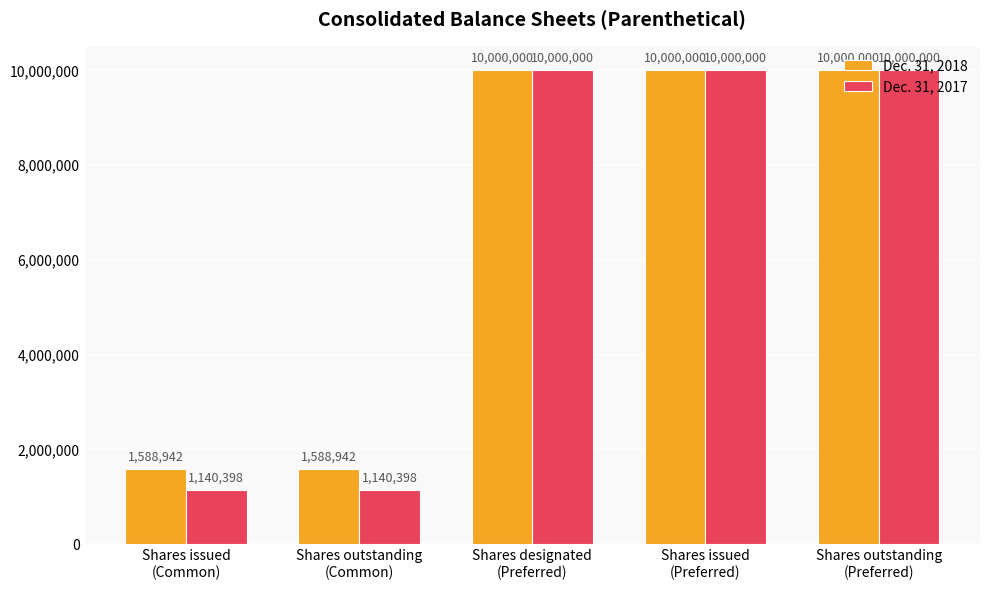

Rank the series by their average value, from lowest to highest.

Dec. 31, 2017, Dec. 31, 2018